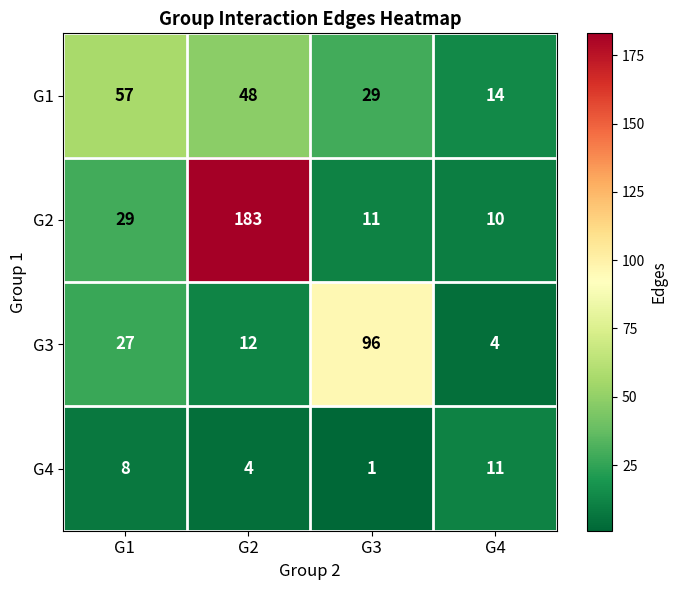

At which category does the chart reach its minimum across all series?

G3